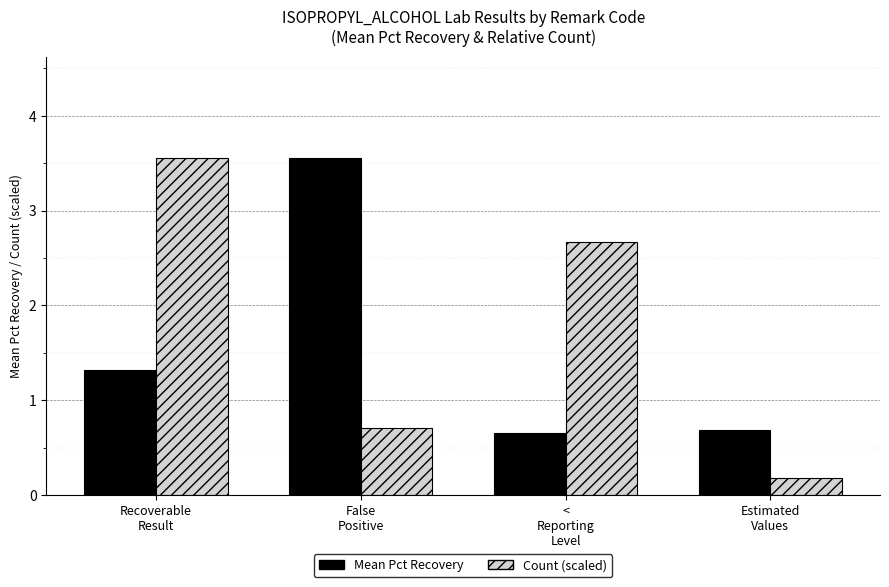

Rank the categories by Mean Pct Recovery value from lowest to highest.

<
Reporting
Level, Estimated
Values, Recoverable
Result, False
Positive